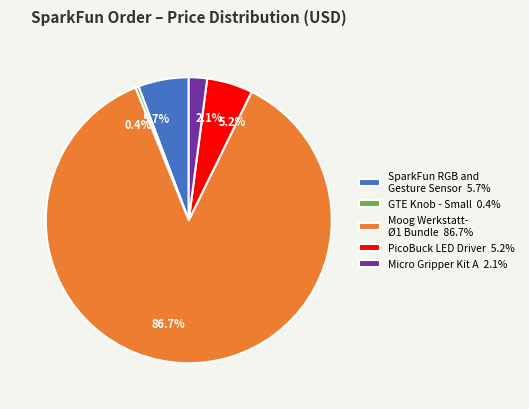

Combined, do 0.4% and 5.2% account for over 50%?

No